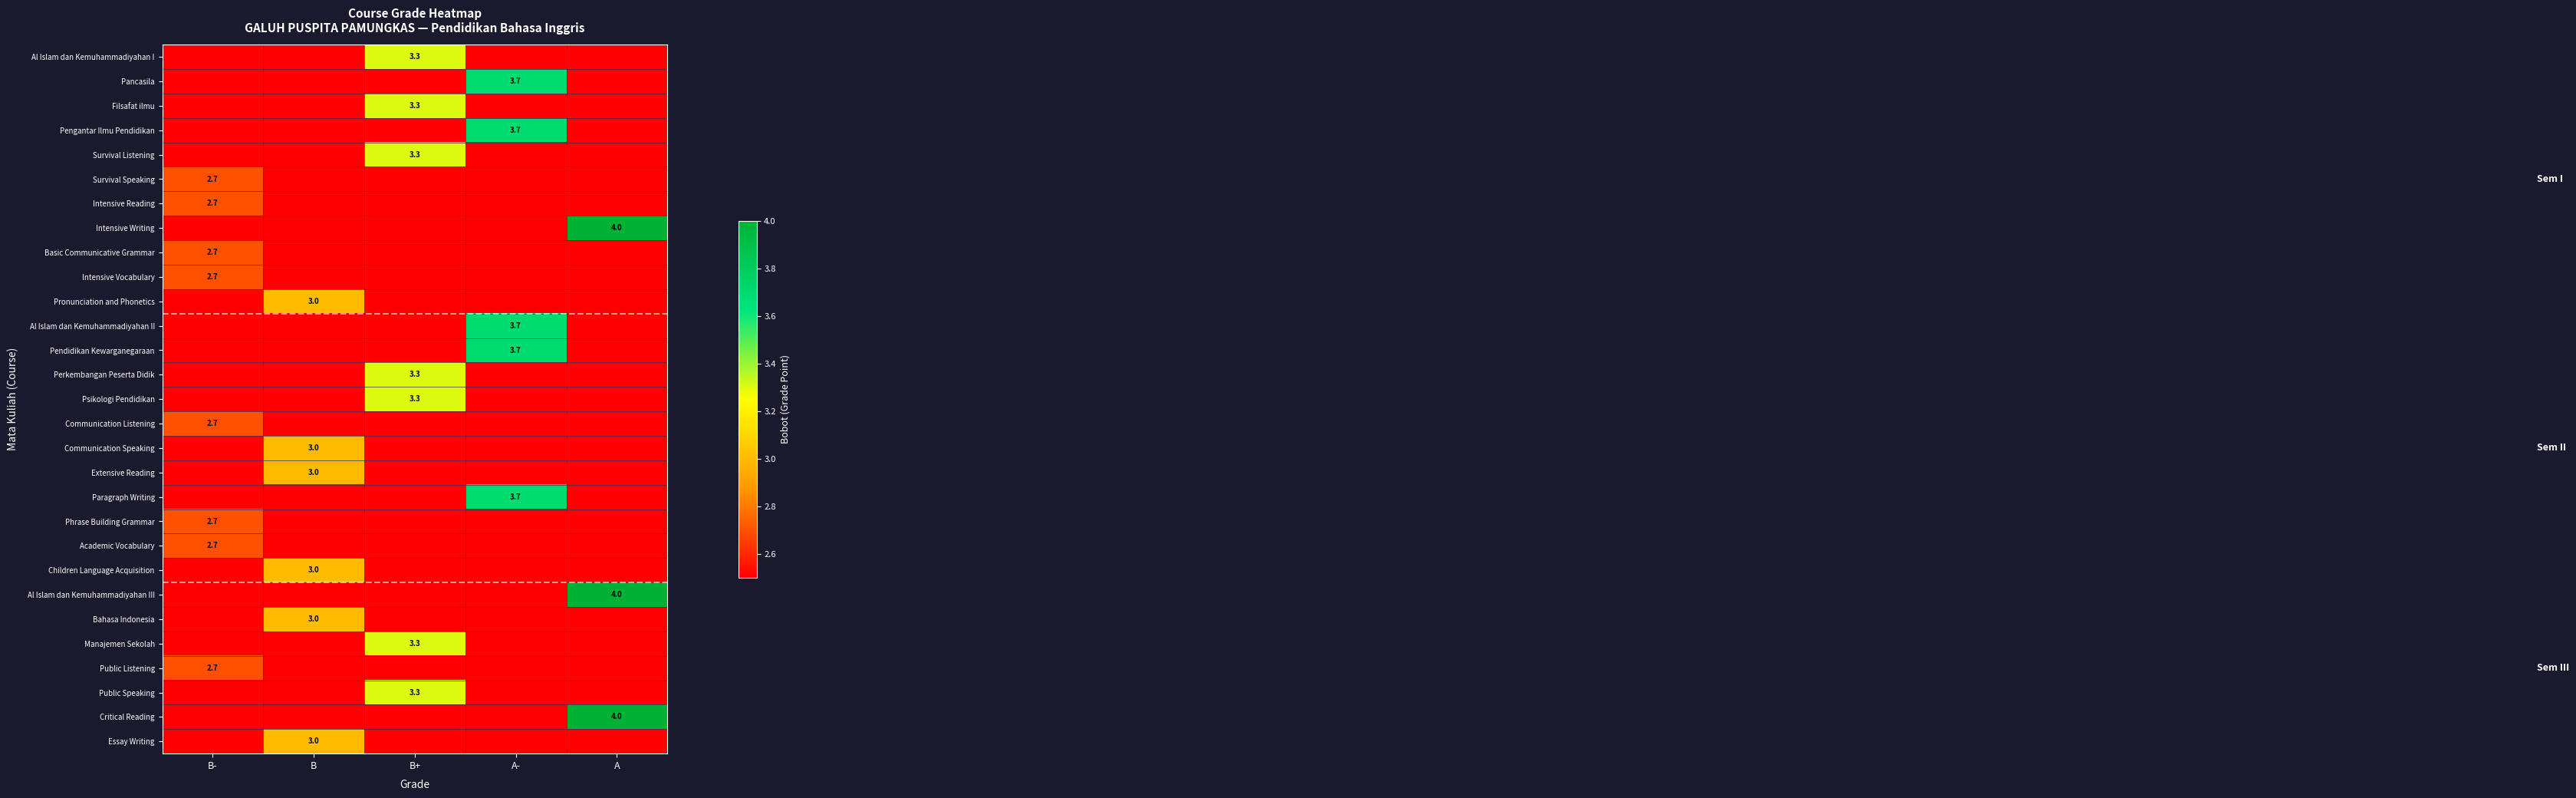

At which category is the sum across all series the highest?

B+